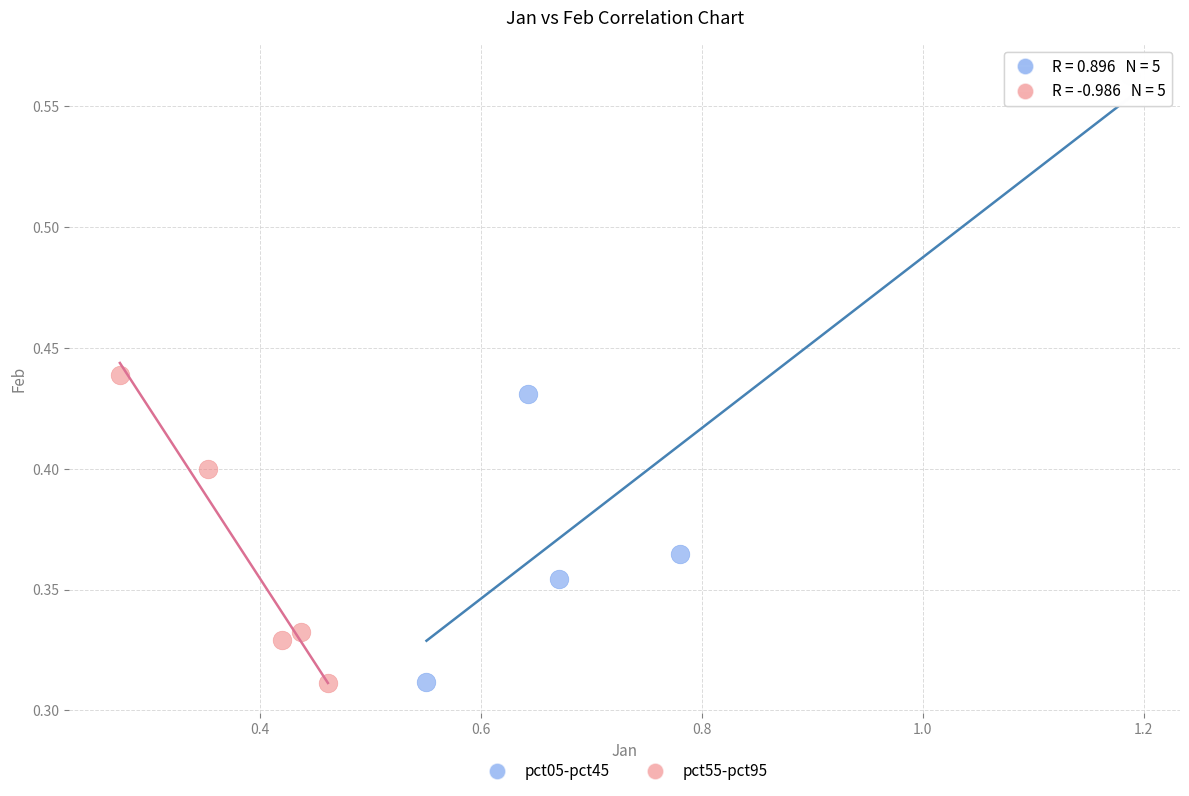

What are all the series names shown in the legend?

pct05-pct45, pct55-pct95